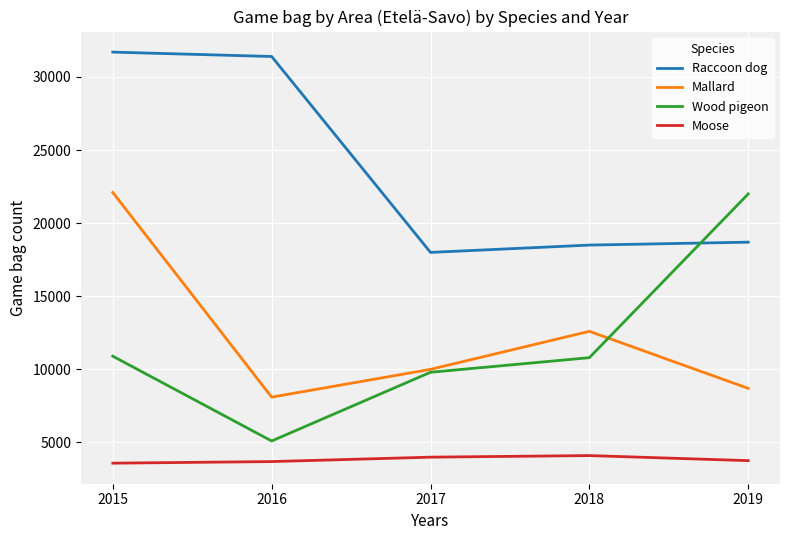

What is the highest value of the Wood pigeon series?

22000